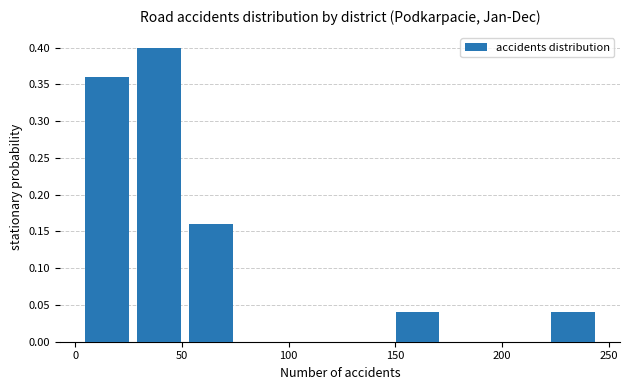

What is the height of the bar covering 5 to 25 on the x-axis? Neither the bar edges nor the heights are printed on the chart, so give them approximately, as read against the axes.

0.36